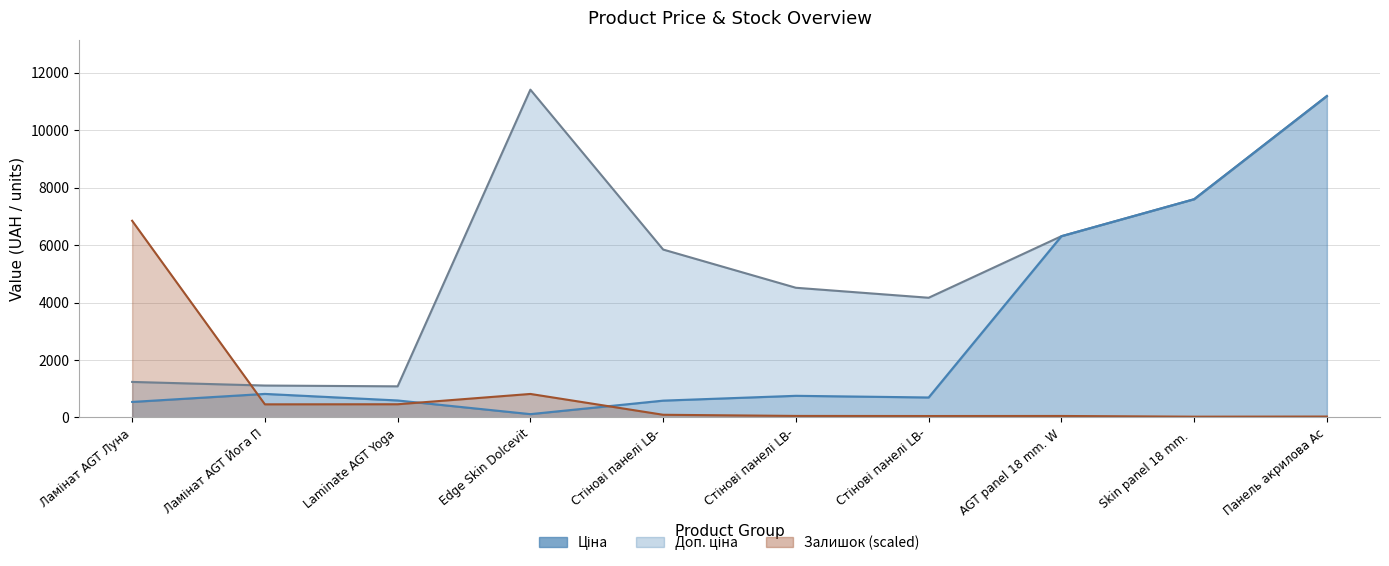

Which series has the widest spread of values?

Ціна